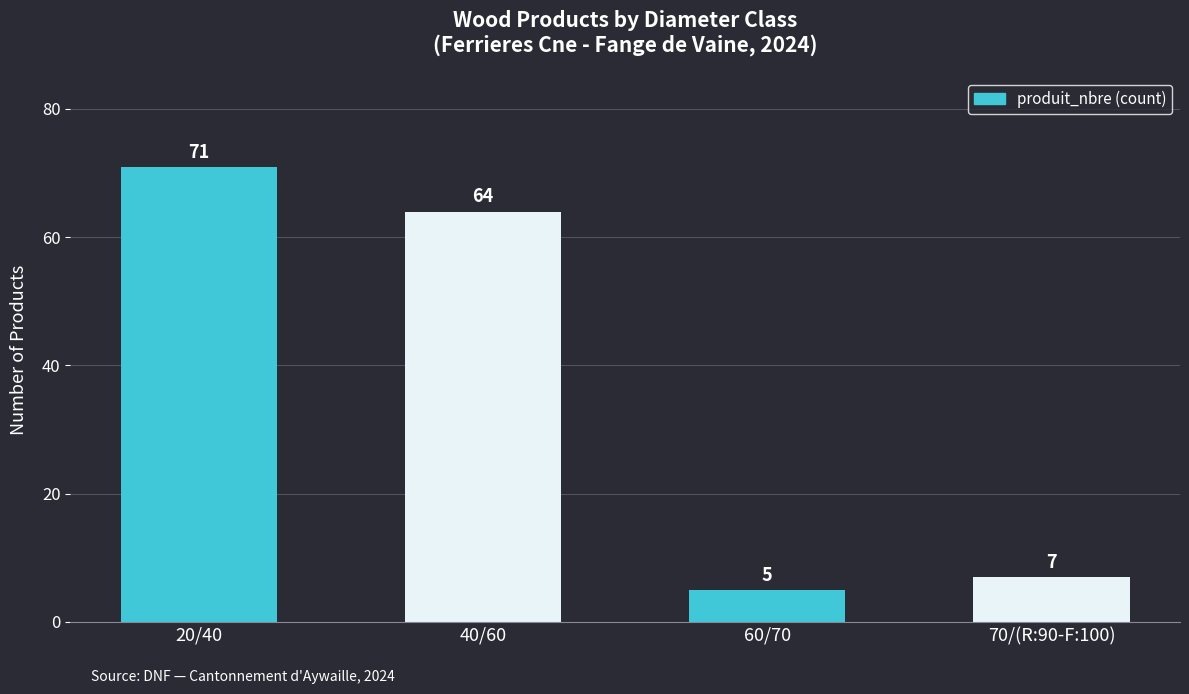

Rank the categories by value from lowest to highest.

60/70, 70/(R:90-F:100), 40/60, 20/40